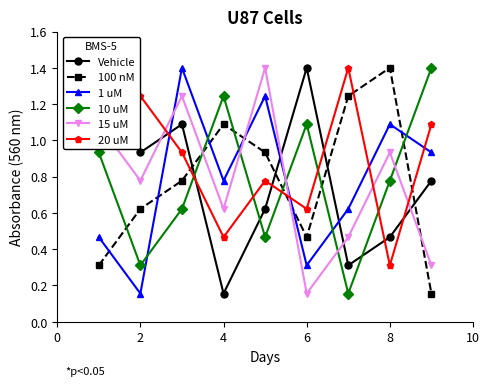

Reading left to right, list all the values displayed in this chart.

Vehicle: 1.2	0.9	1.1	0.2	0.6	1.4	0.3	0.5	0.8
100 nM: 0.3	0.6	0.8	1.1	0.9	0.5	1.2	1.4	0.2
1 uM: 0.5	0.2	1.4	0.8	1.2	0.3	0.6	1.1	0.9
10 uM: 0.9	0.3	0.6	1.2	0.5	1.1	0.2	0.8	1.4
15 uM: 1.1	0.8	1.2	0.6	1.4	0.2	0.5	0.9	0.3
20 uM: 1.4	1.2	0.9	0.5	0.8	0.6	1.4	0.3	1.1